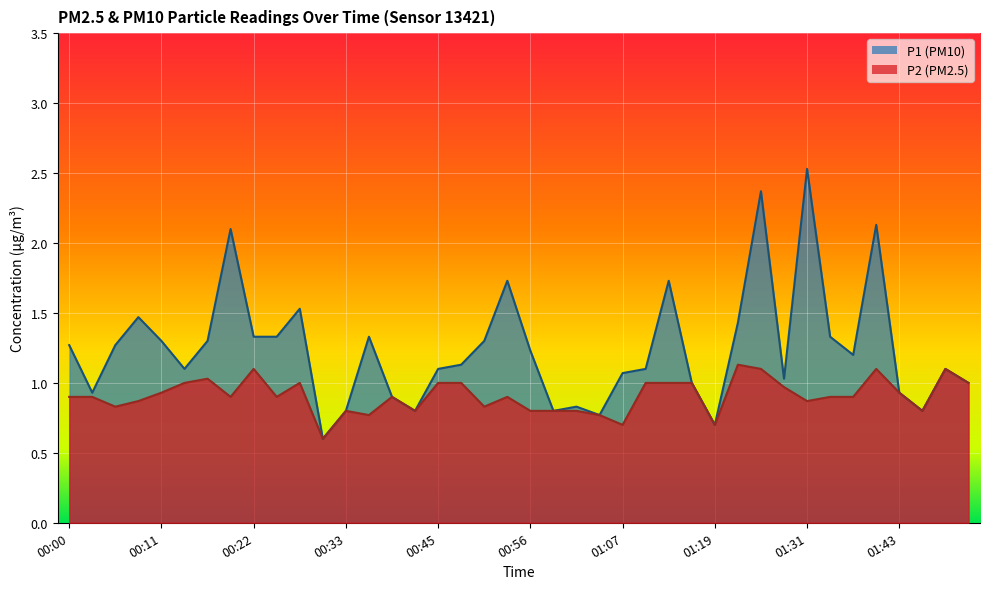

What is the value of the P1 point at the 35th from the left?

1.2